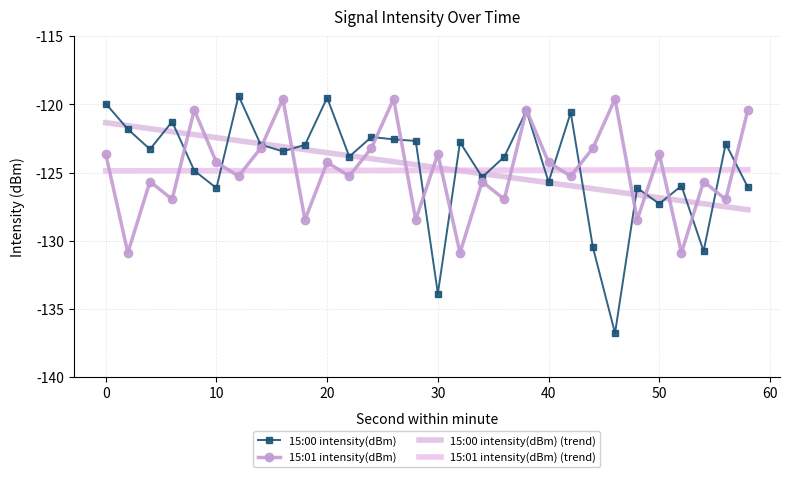

True or false: 15:01 intensity(dBm) and 15:01 intensity(dBm) (trend) cross at least once.

True